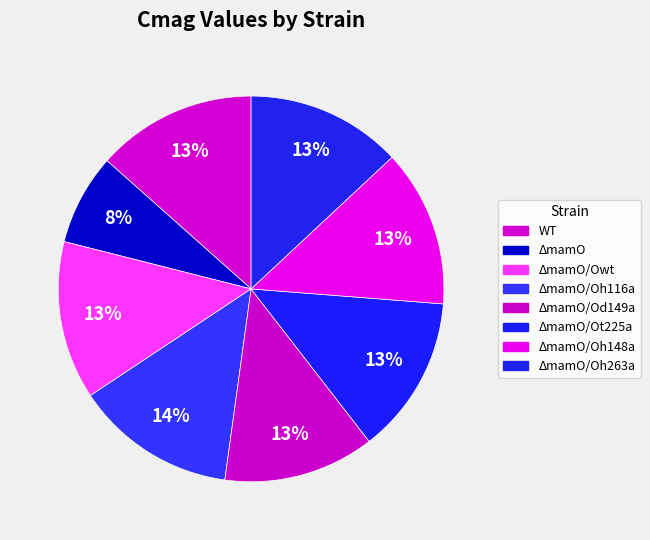

Is there a majority slice in this chart?

No